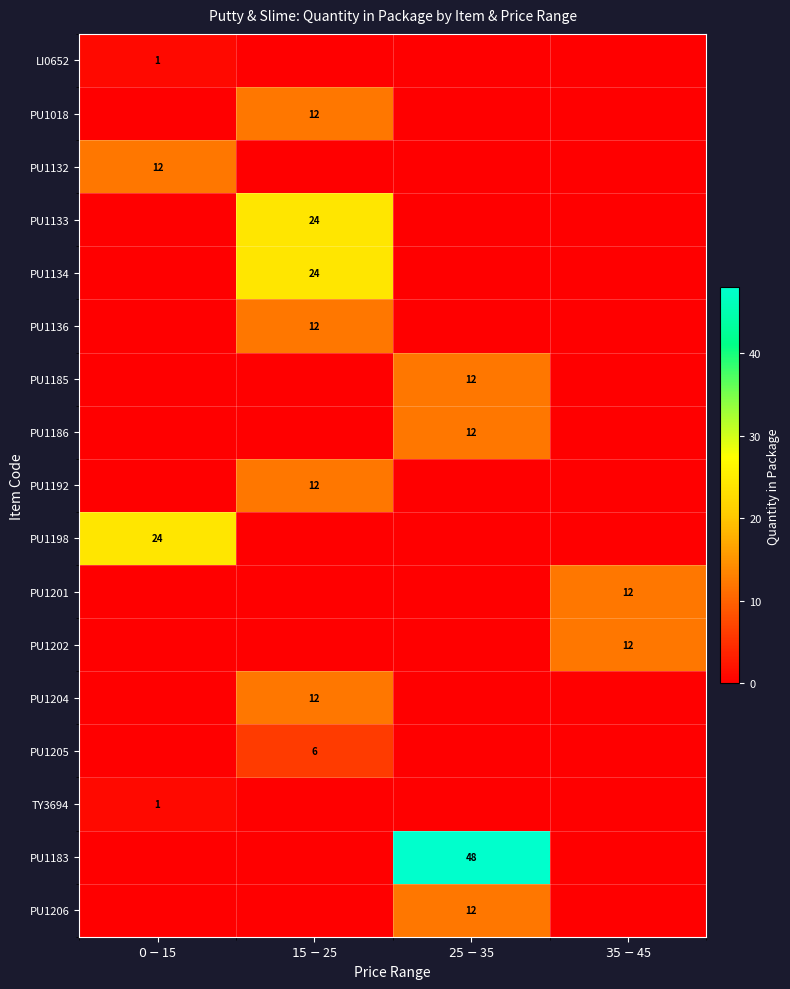

Which label corresponds to the largest value in the chart?

$25-$35